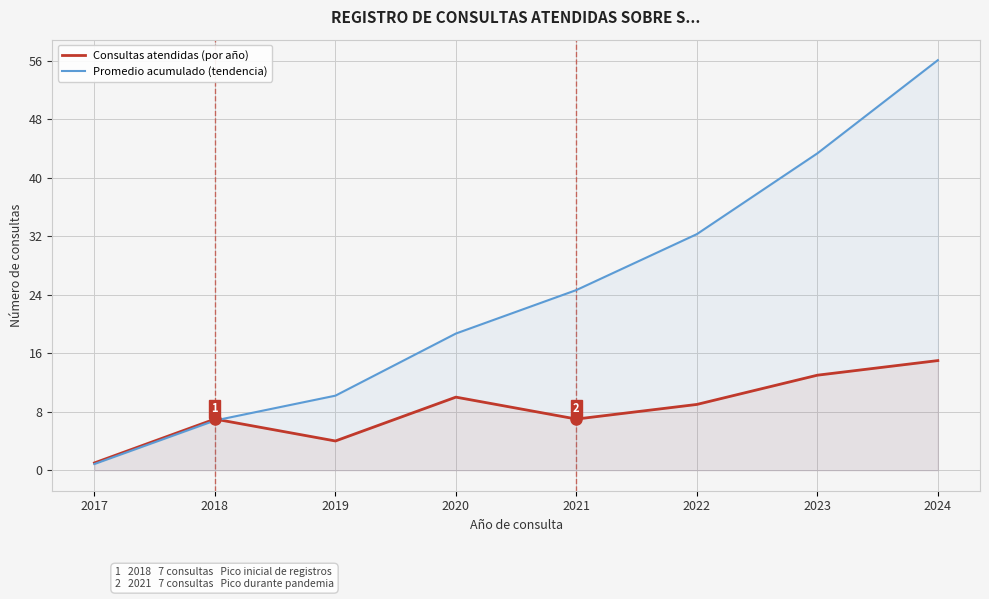

At which label does Promedio acumulado (tendencia) first exceed 24?

2021